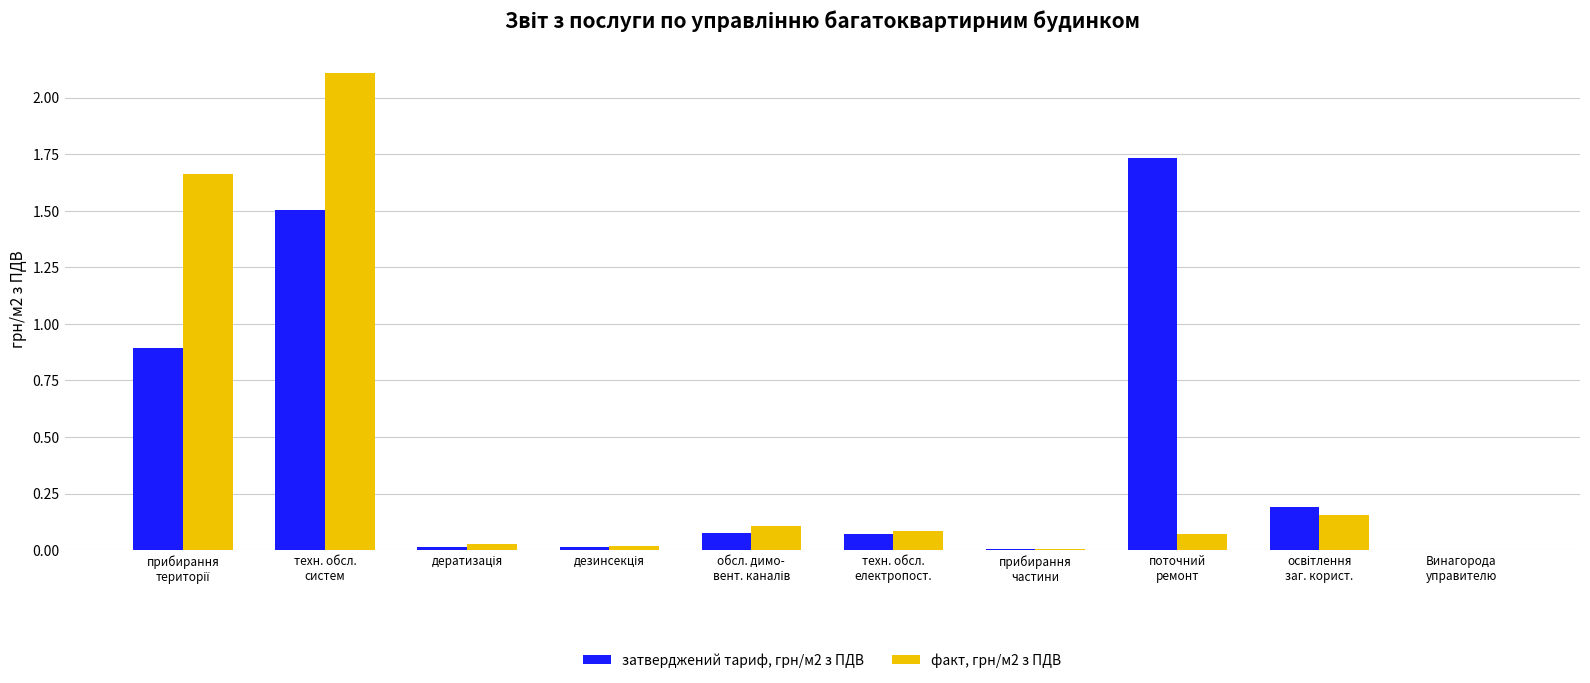

What is the greatest value displayed?

2.1